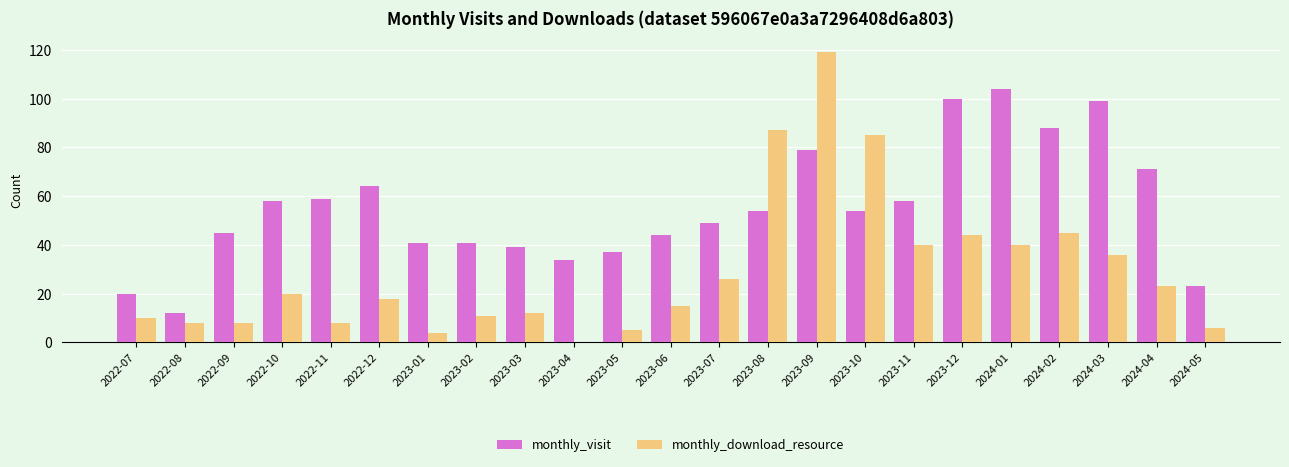

Does the chart contain stacked bars?

No